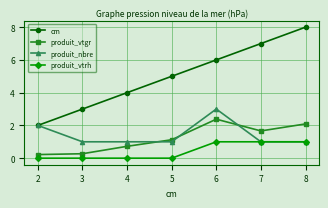

List the labels in order of cm value, smallest first.

2, 3, 4, 5, 6, 7, 8